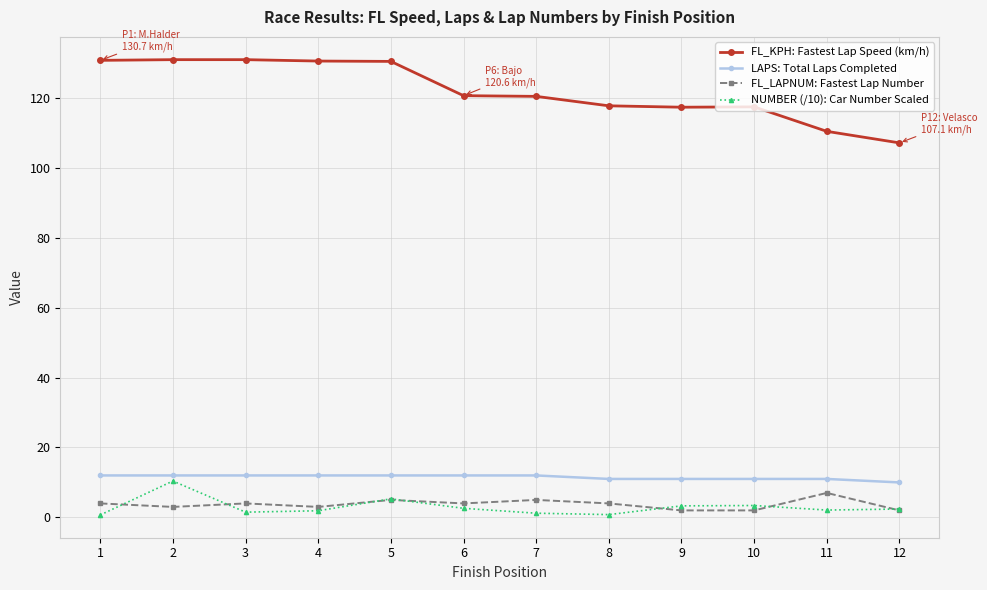

What is the difference between the highest and lowest values at 4?

128.6